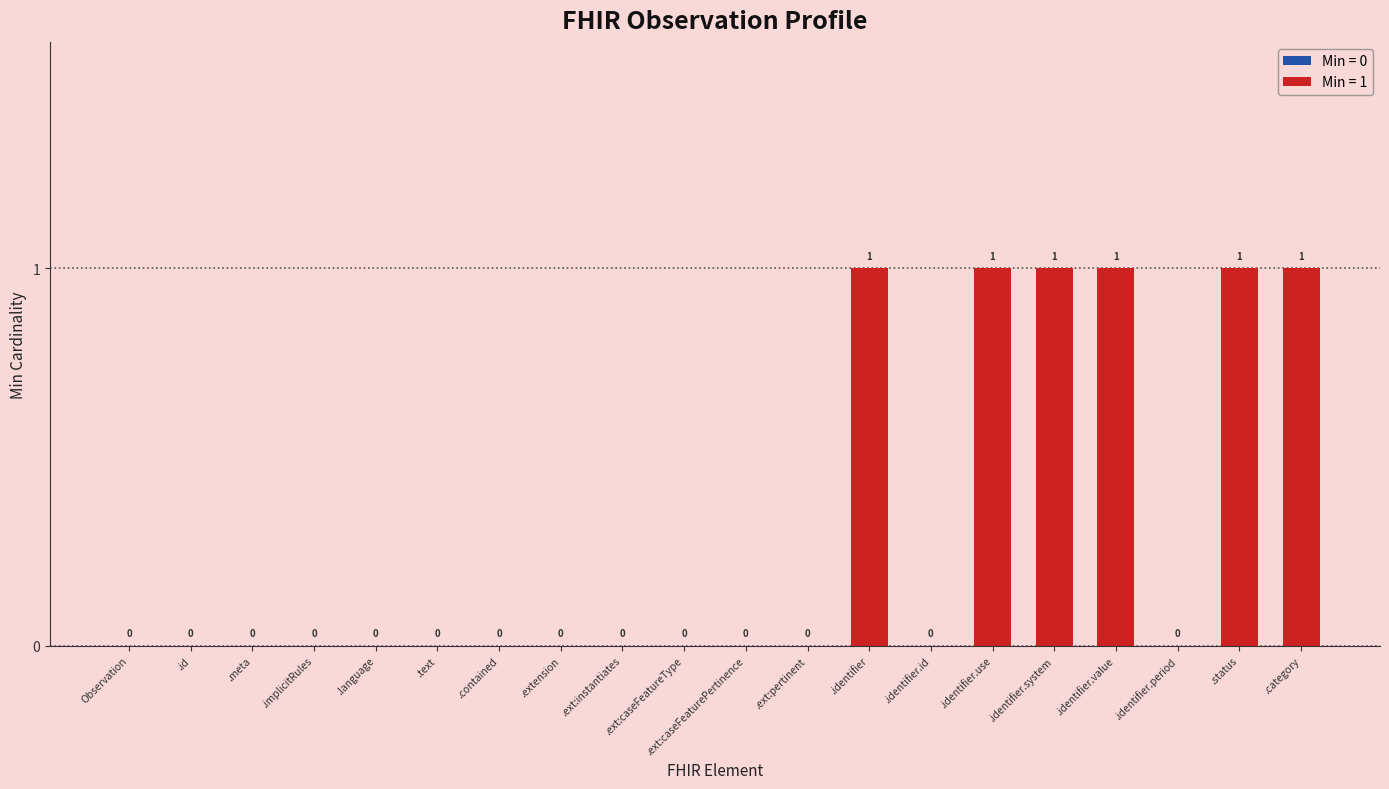

At which label is the value closest to 0?

Observation